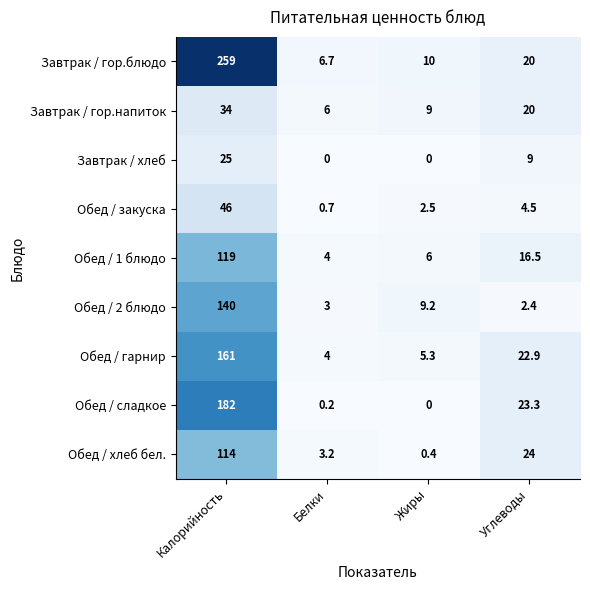

What value does the Обед / гарнир series have at Калорийность?

161.0